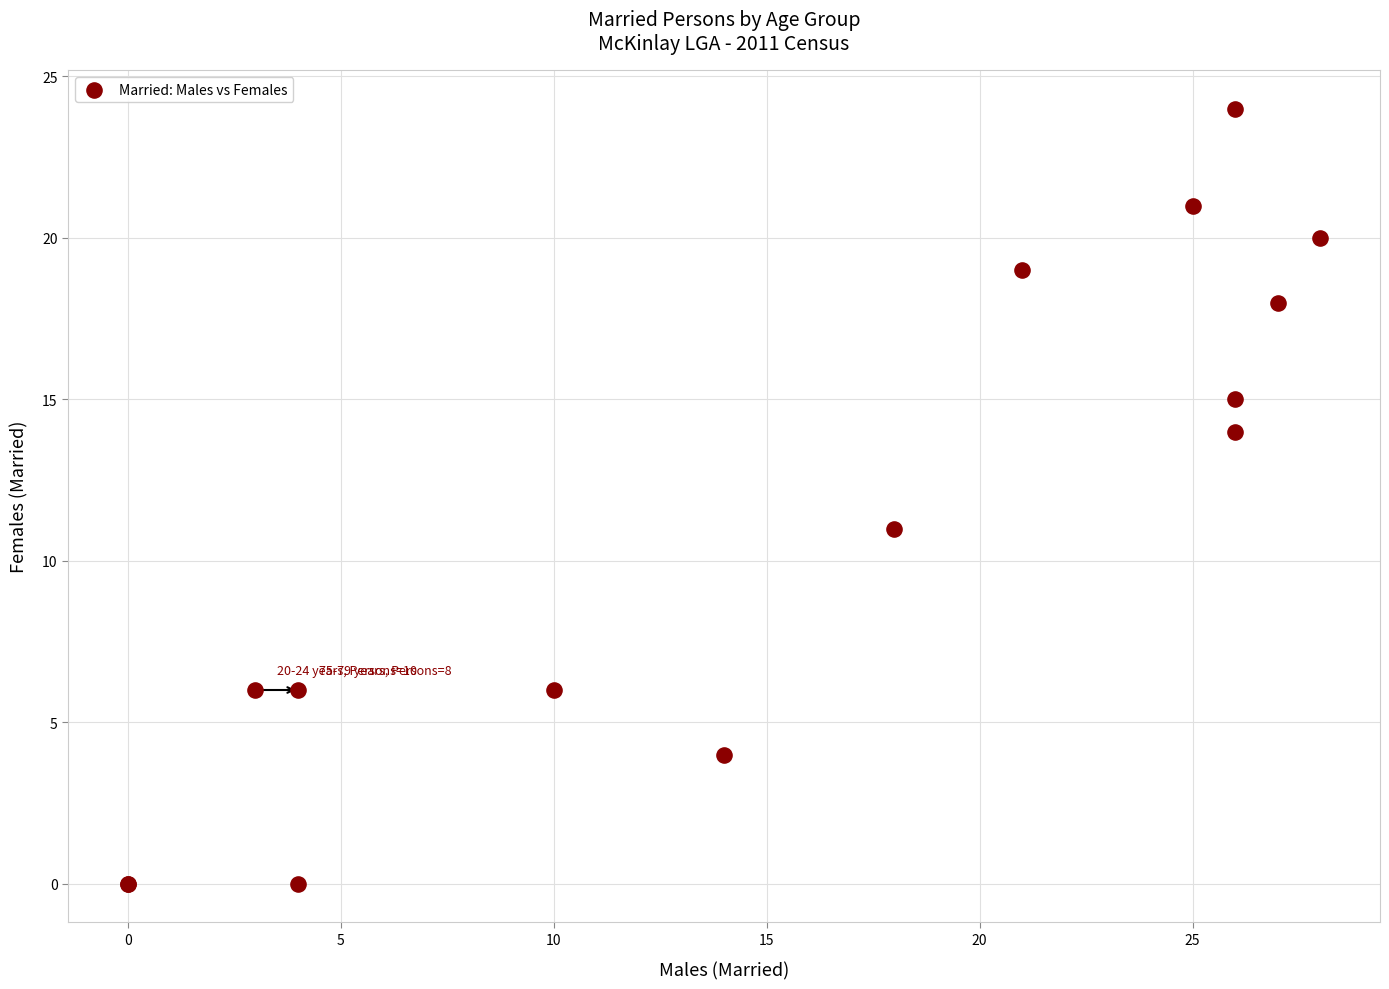

What Y value in the scatter plot is closest to 12?

11